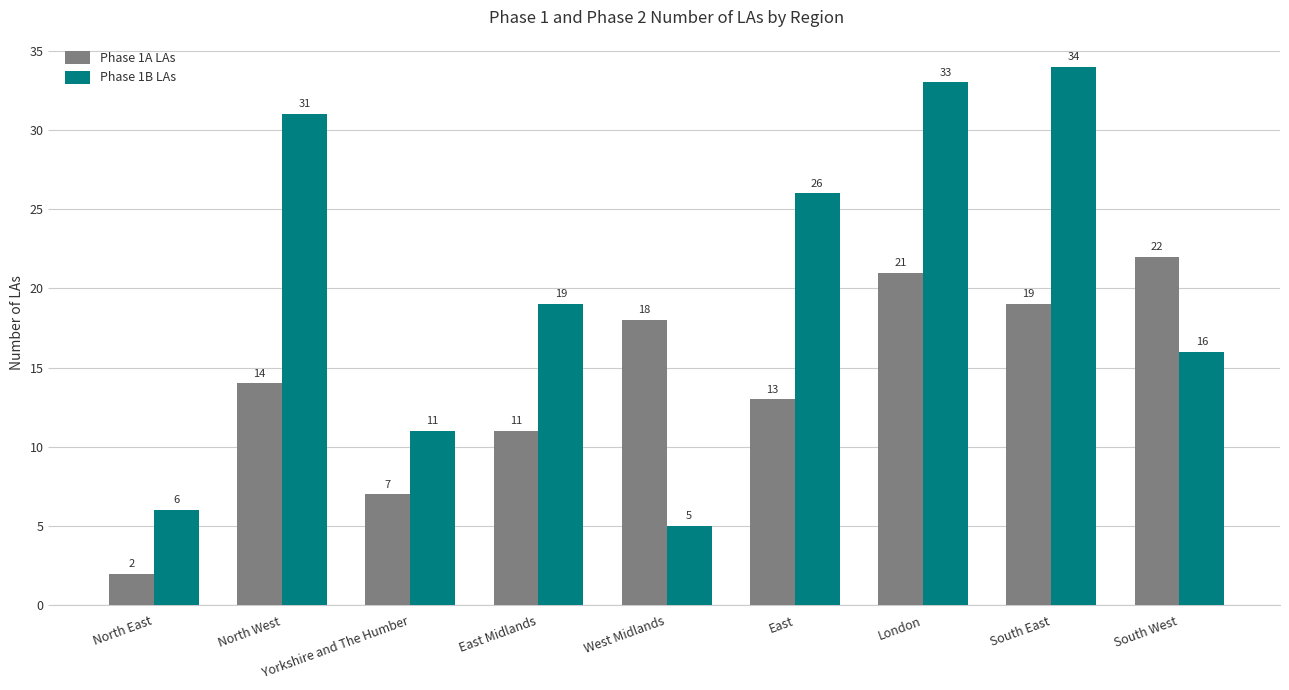

List the series in order of their peak value, highest first.

Phase 1B LAs, Phase 1A LAs